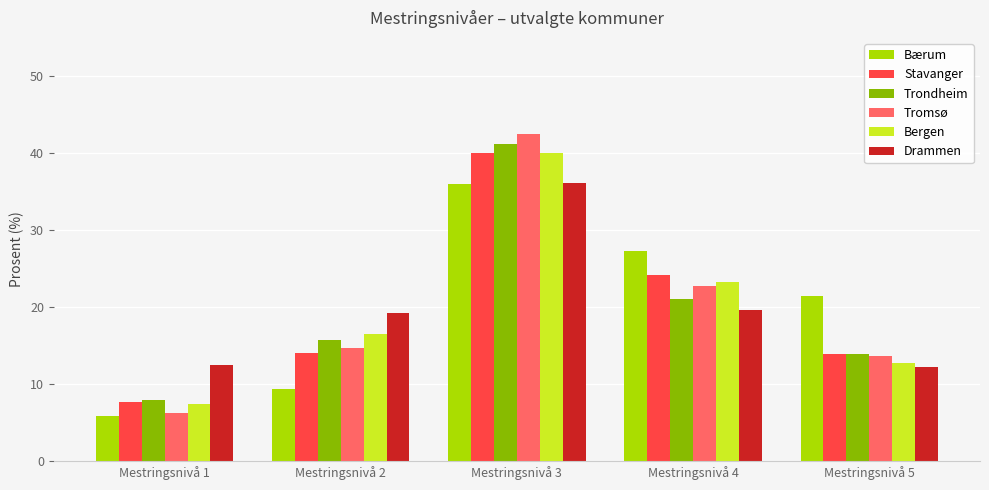

At which category is the sum across all series the highest?

Mestringsnivå 3